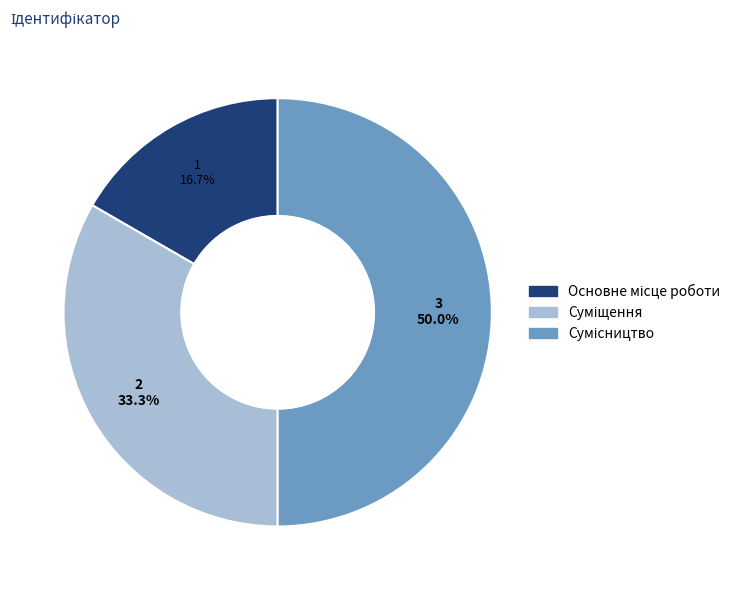

How many slices are in this pie chart?

3